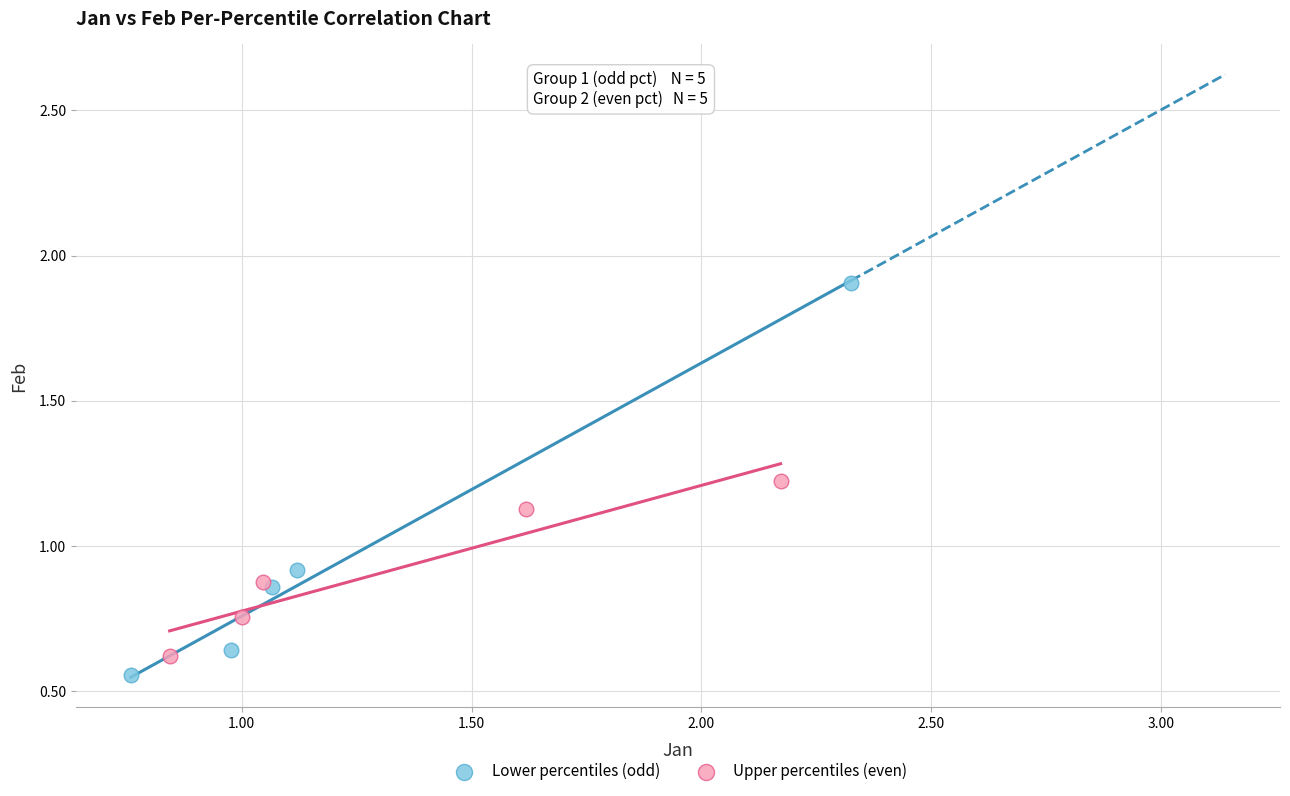

What are all the series names shown in the legend?

Lower percentiles (odd), Upper percentiles (even)